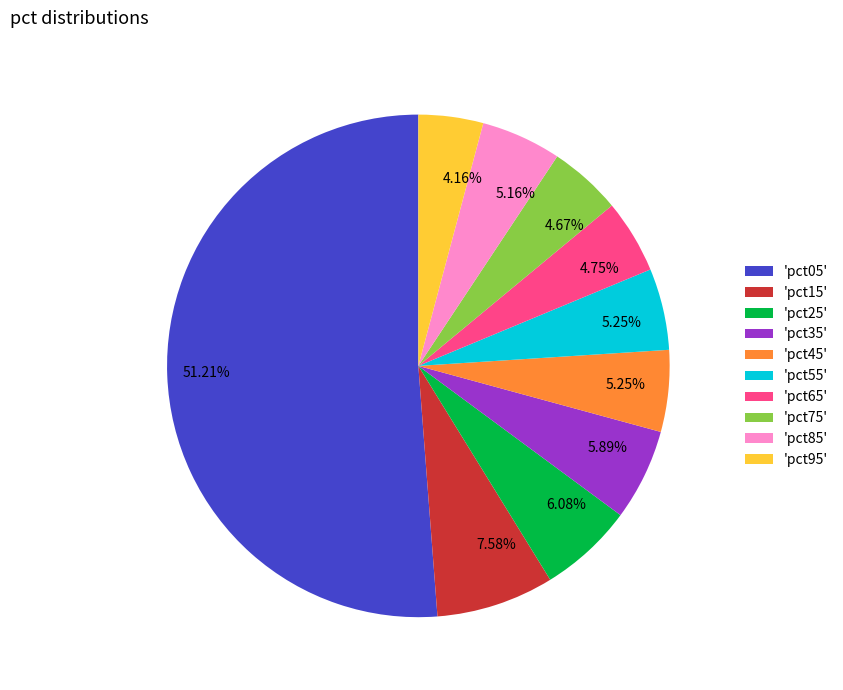

Combined, do 'pct55' and 'pct65' account for over 50%?

No